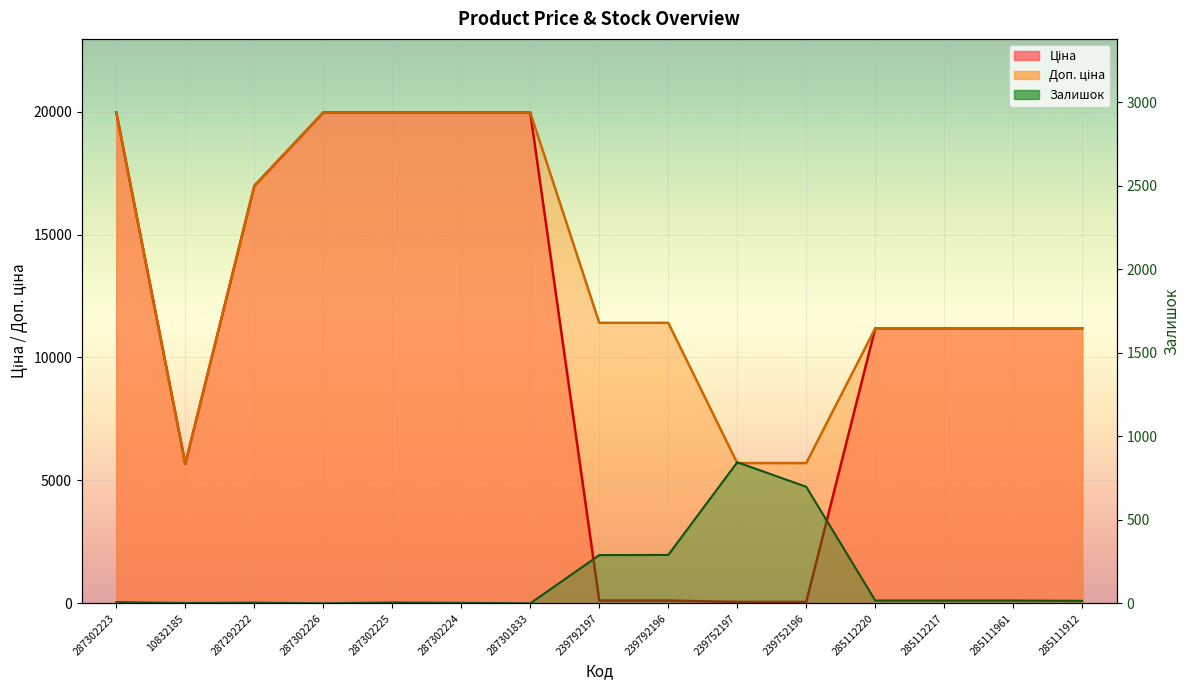

Which series ends up on top after the final intersection of Залишок and Ціна?

Ціна